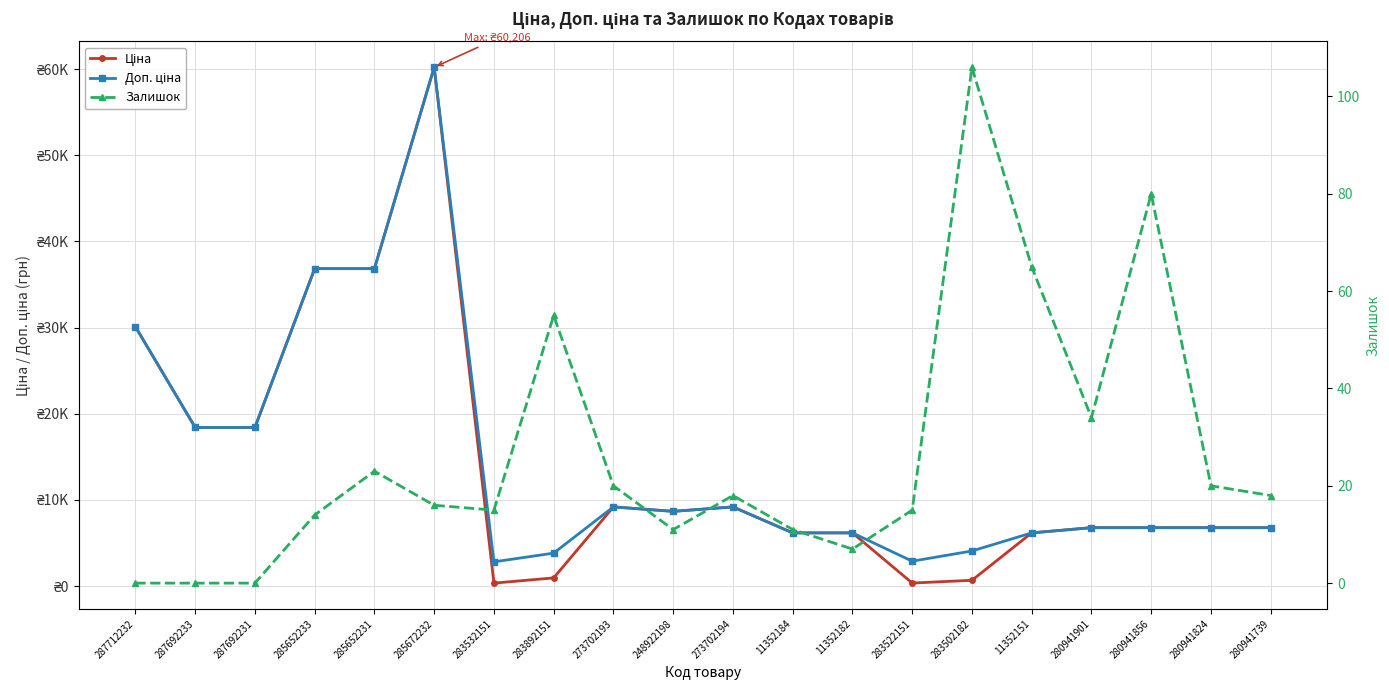

At which label is Доп. ціна closest to 31513?

287712232